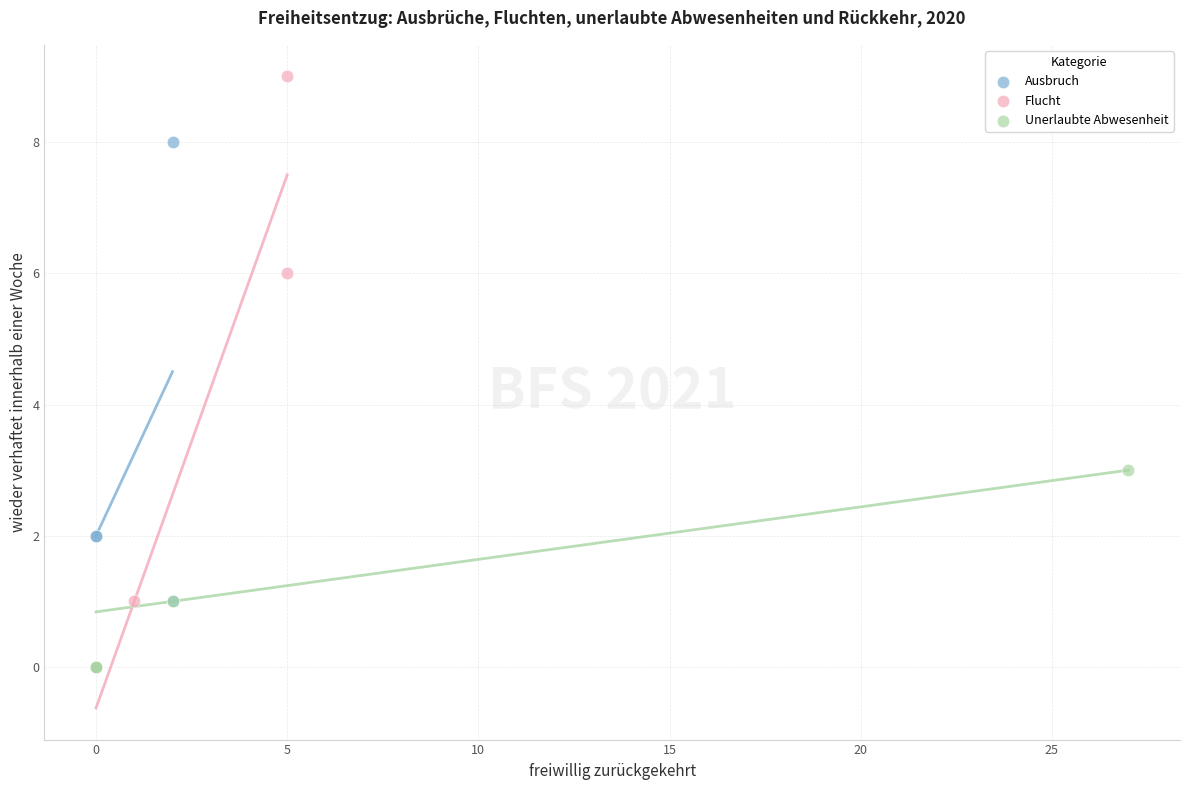

Which series has the widest spread of Y values?

Flucht